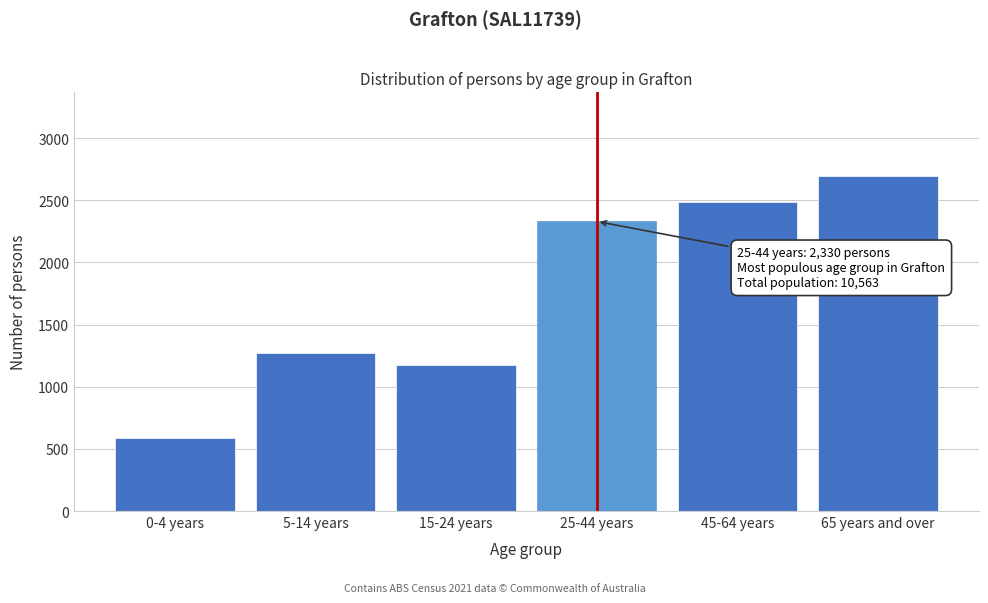

Reading right to left, what are all the values shown in this chart?

2696	2490	2330	1172	1273	589